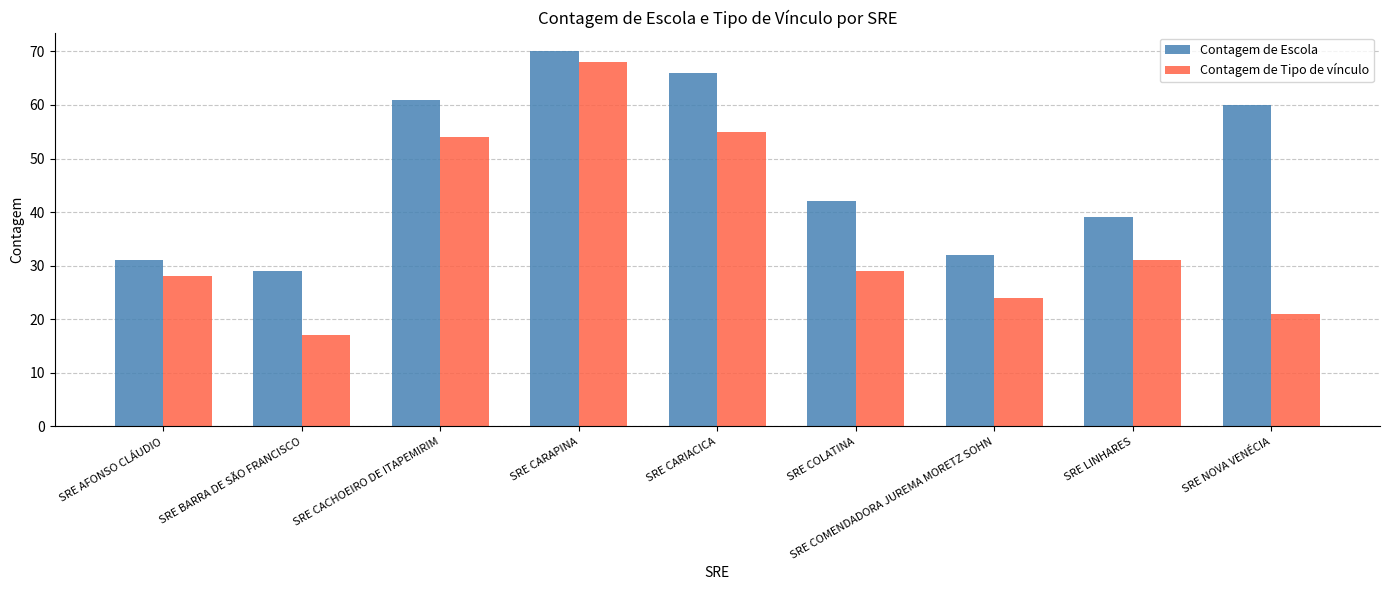

Rank the categories by Contagem de Escola value from highest to lowest.

SRE CARAPINA, SRE CARIACICA, SRE CACHOEIRO DE ITAPEMIRIM, SRE NOVA VENÉCIA, SRE COLATINA, SRE LINHARES, SRE COMENDADORA JUREMA MORETZ SOHN, SRE AFONSO CLÁUDIO, SRE BARRA DE SÃO FRANCISCO